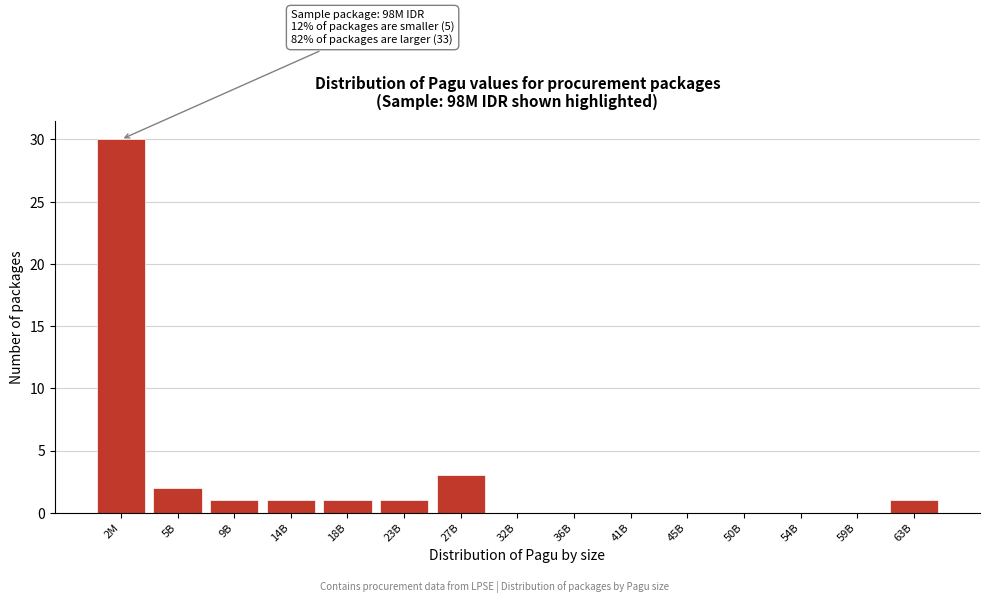

Reading left to right, extract all data points from this chart.

2M=30	5B=2	9B=1	14B=1	18B=1	23B=1	27B=3	32B=0	36B=0	41B=0	45B=0	50B=0	54B=0	59B=0	63B=1